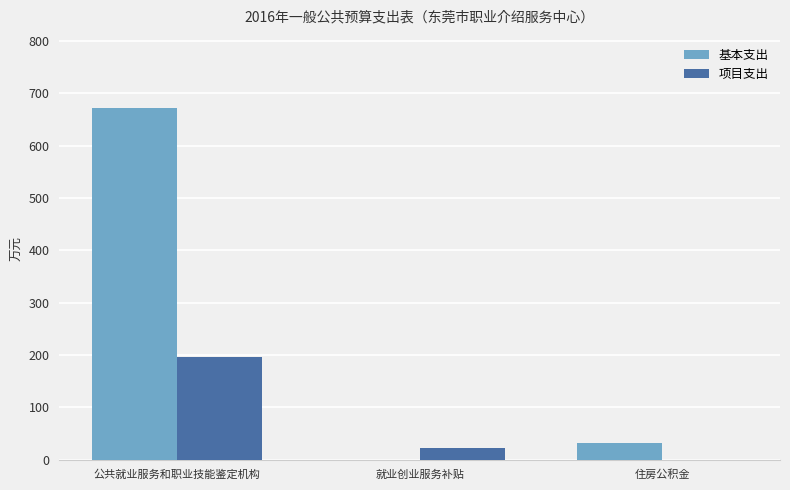

Which series has the largest total across all categories?

基本支出